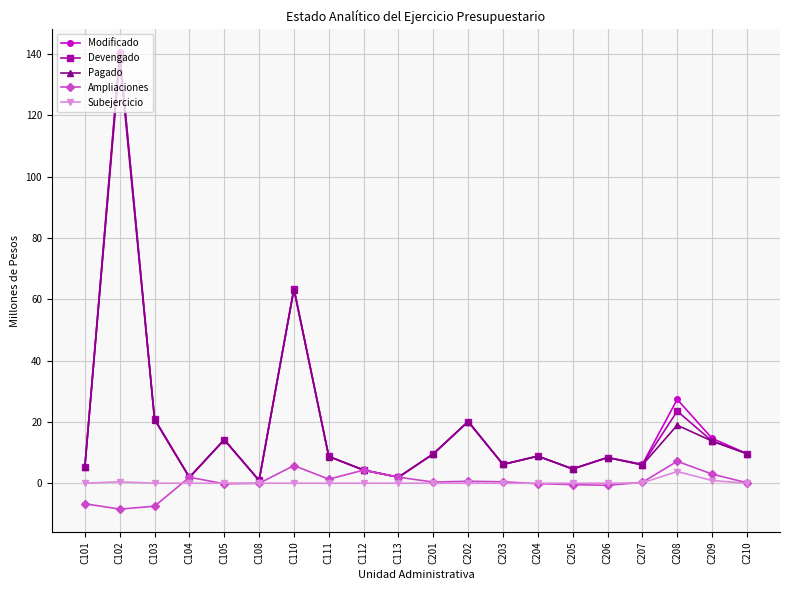

What is the minimum value shown in the chart?

-8.5